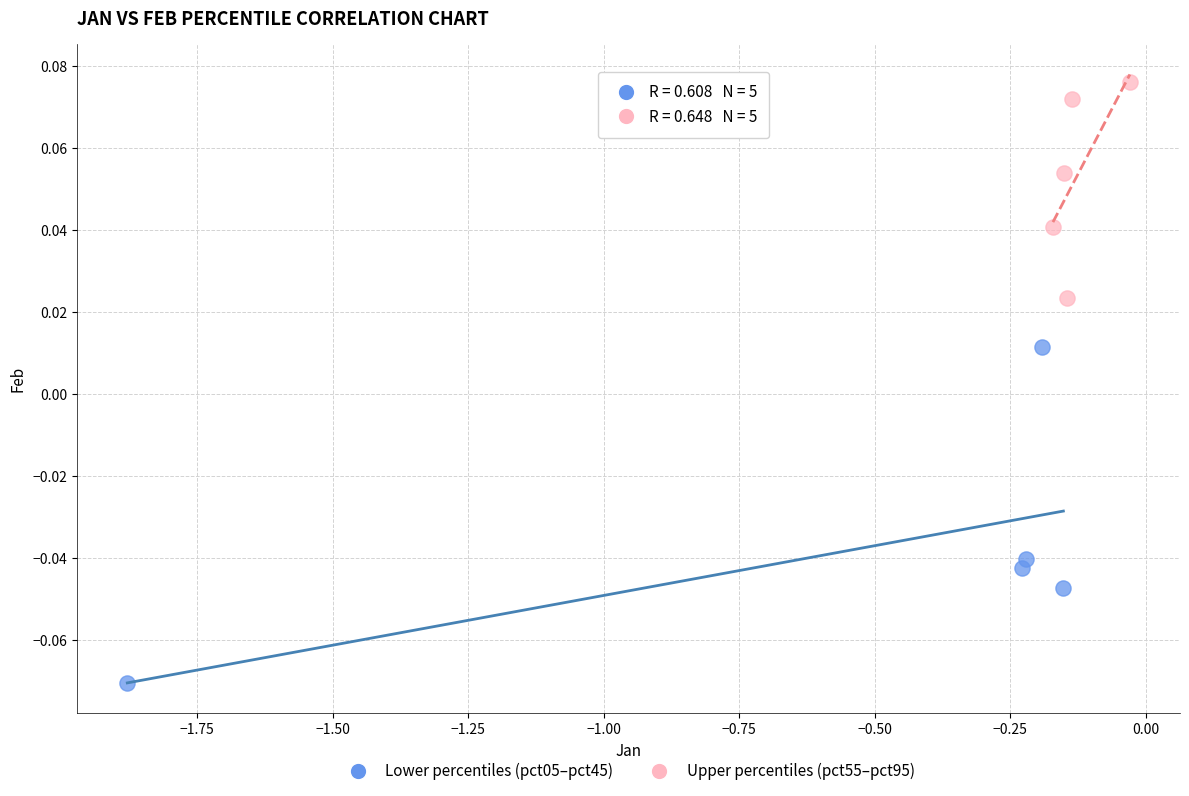

Which series reaches the minimum Y coordinate?

Lower percentiles (pct05–pct45)